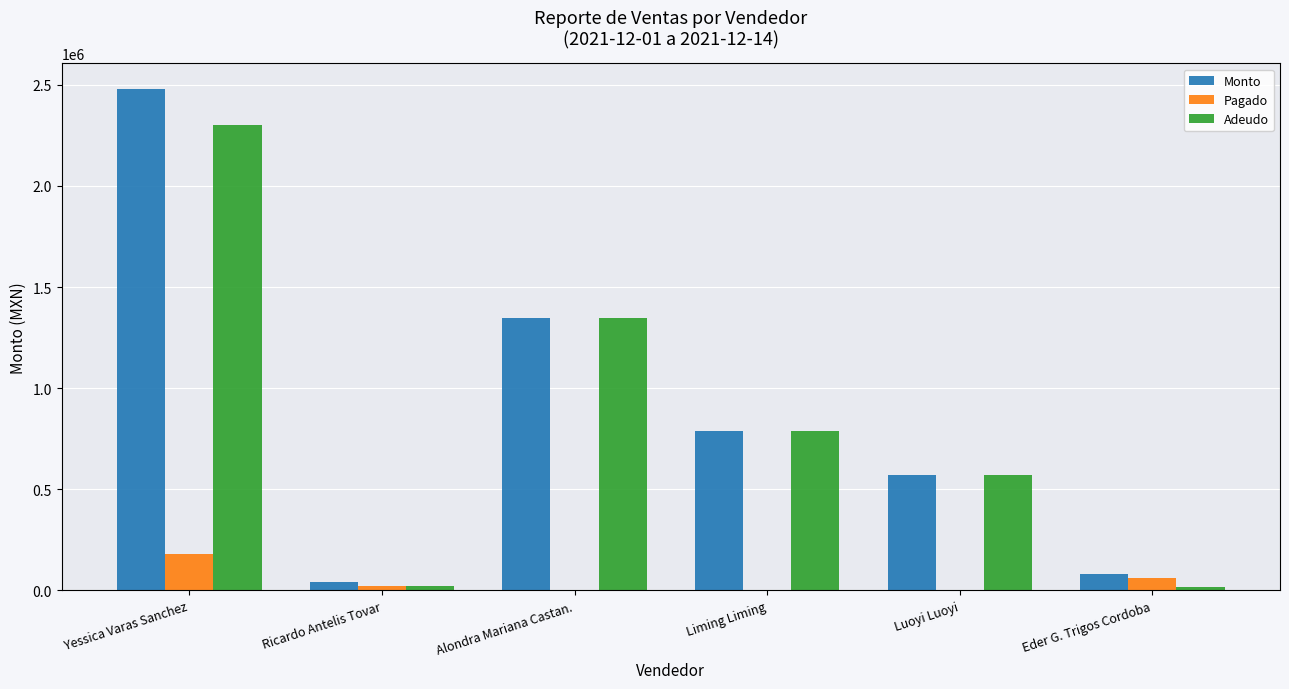

Which series changed the most between Yessica Varas Sanchez and Luoyi Luoyi?

Monto